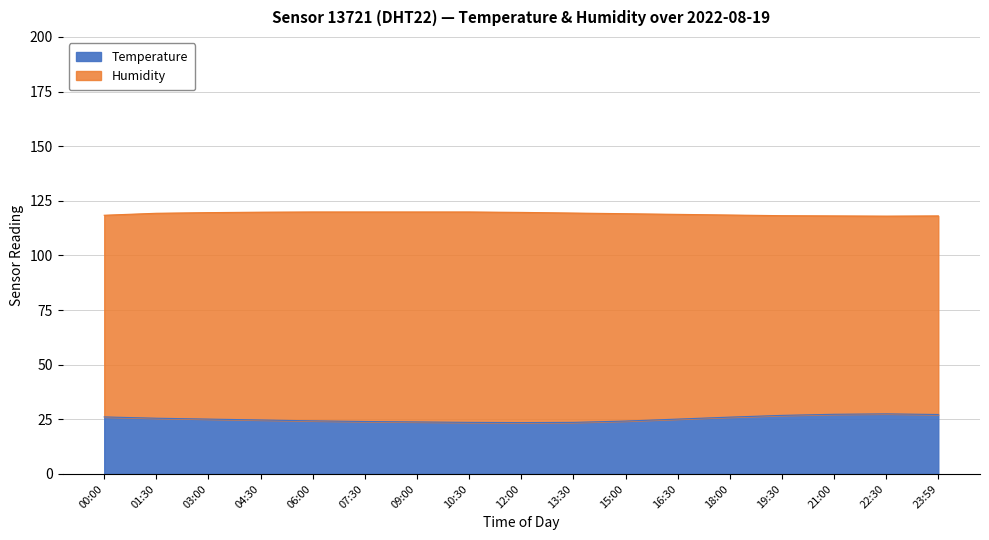

The chart shows a value of 27.5 at 22:30. True or false?

True